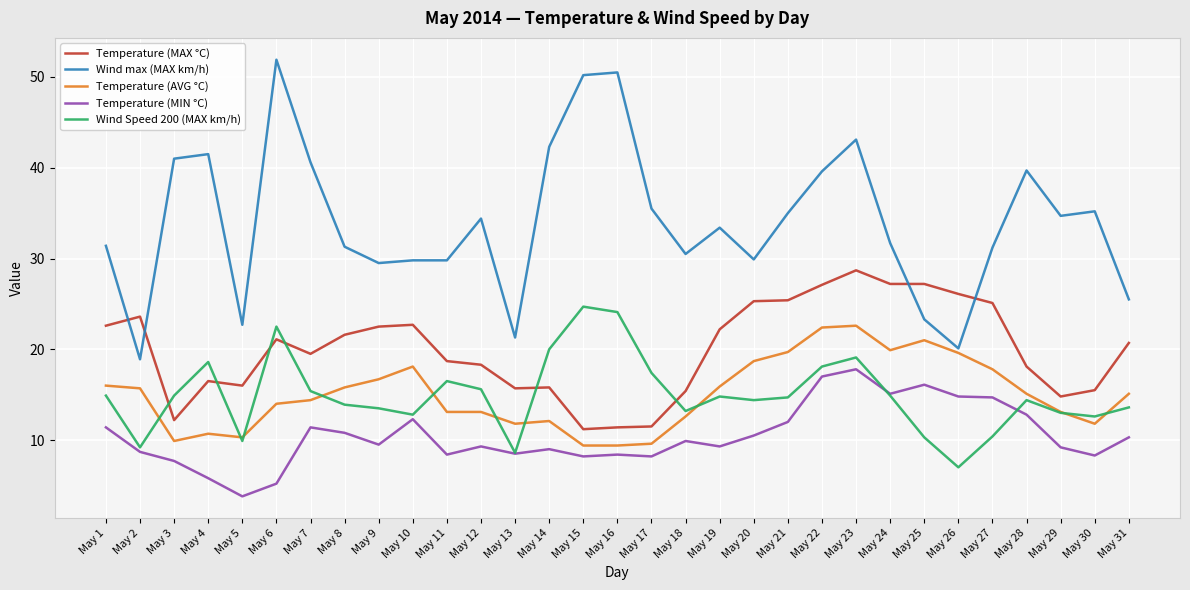

At which category does Temperature (AVG °C) reach its first local valley?

May 3